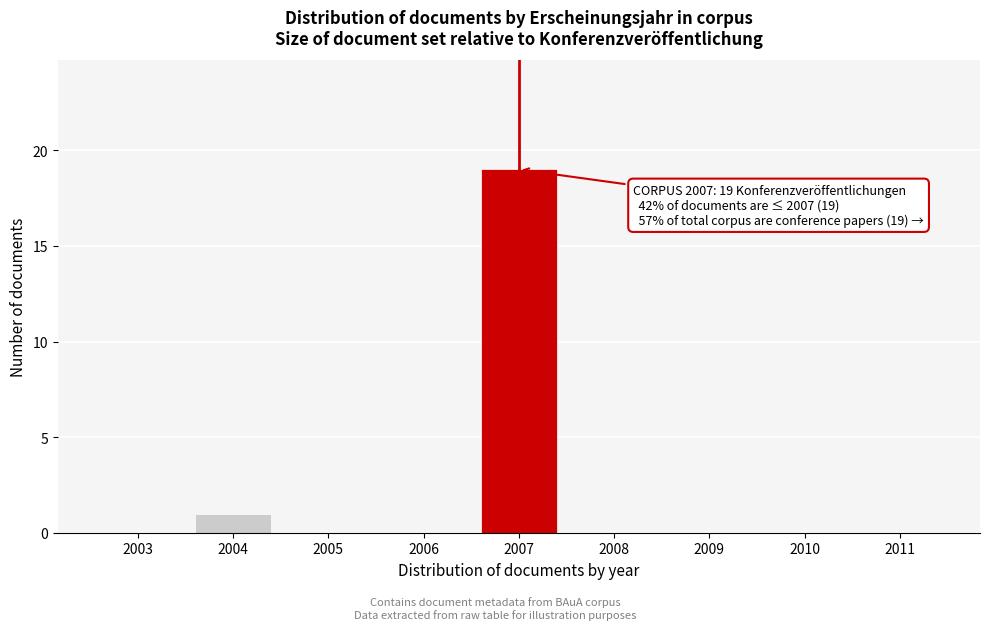

Reading right to left, transcribe all the data shown in this chart.

2011=0	2010=0	2009=0	2008=0	2007=19	2006=0	2005=0	2004=1	2003=0